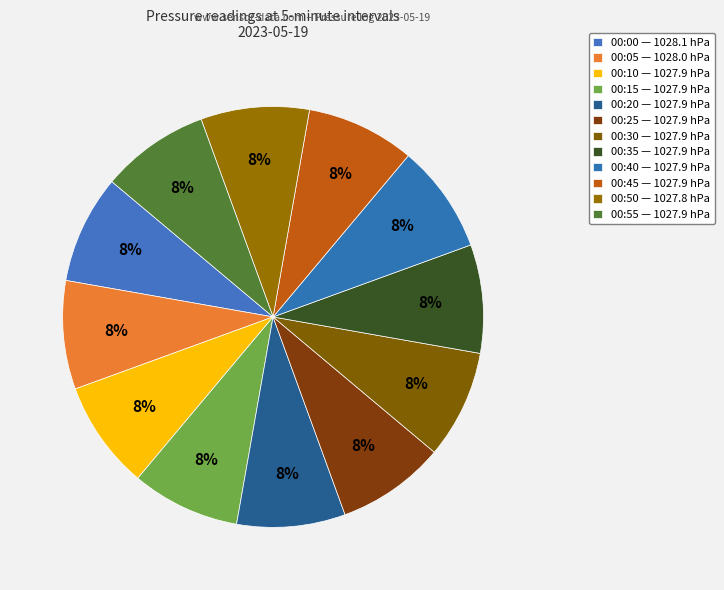

To the nearest percent, what is the average slice percentage?

8%